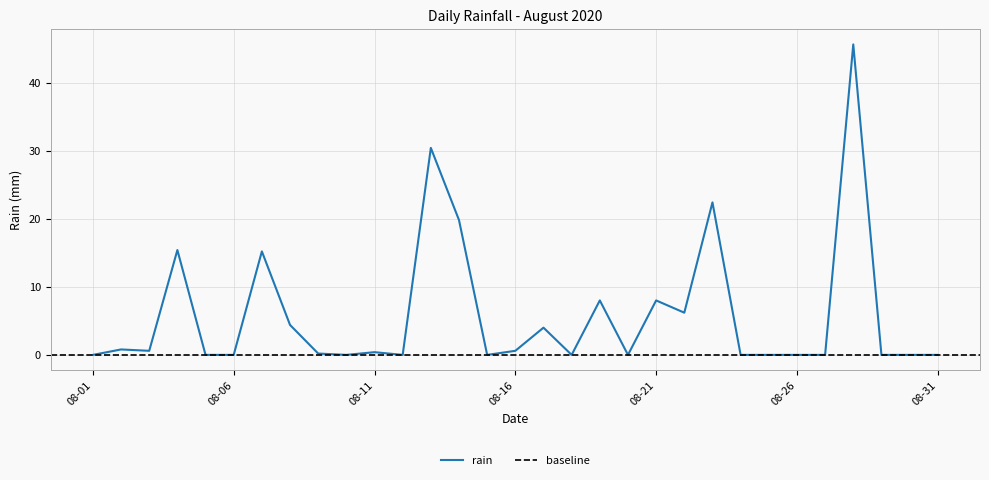

Between 2020-08-05 and 2020-08-14, which is larger?

2020-08-14